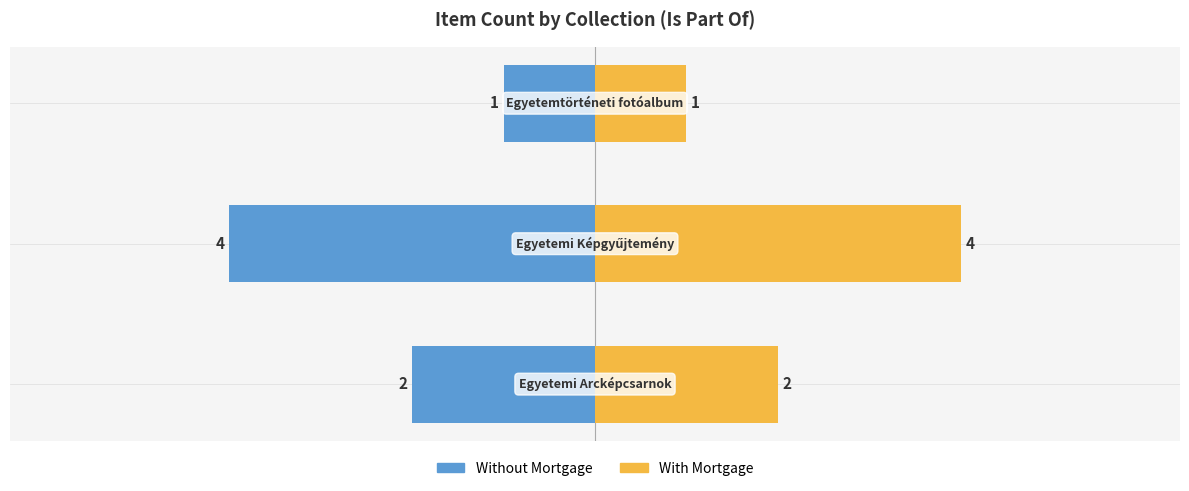

Is the value of Without Mortgage at 0 greater than the value of With Mortgage at 0?

No